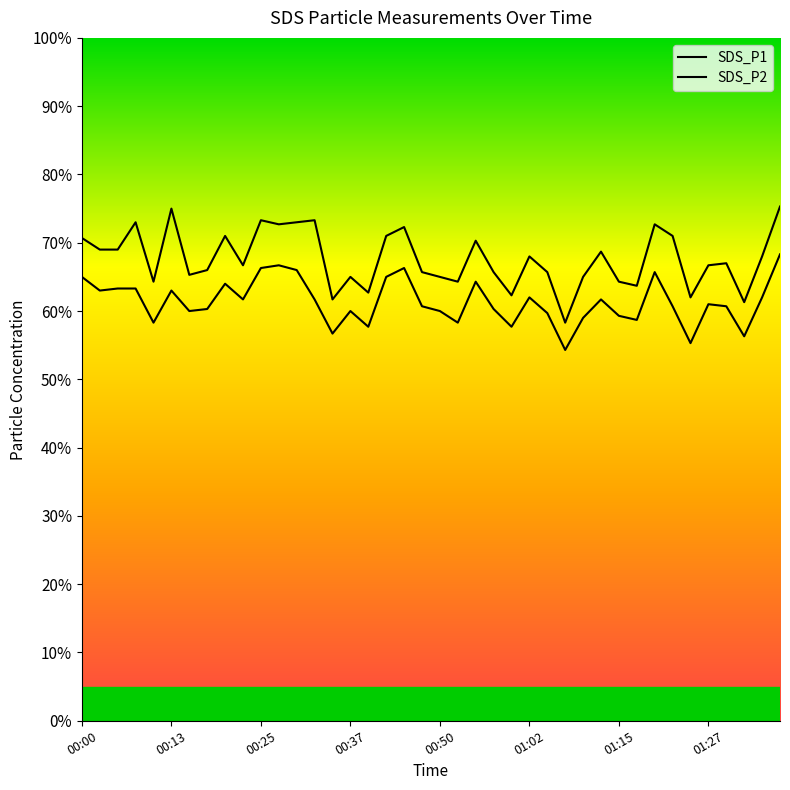

Rank the series by their maximum value, from lowest to highest.

SDS_P2, SDS_P1